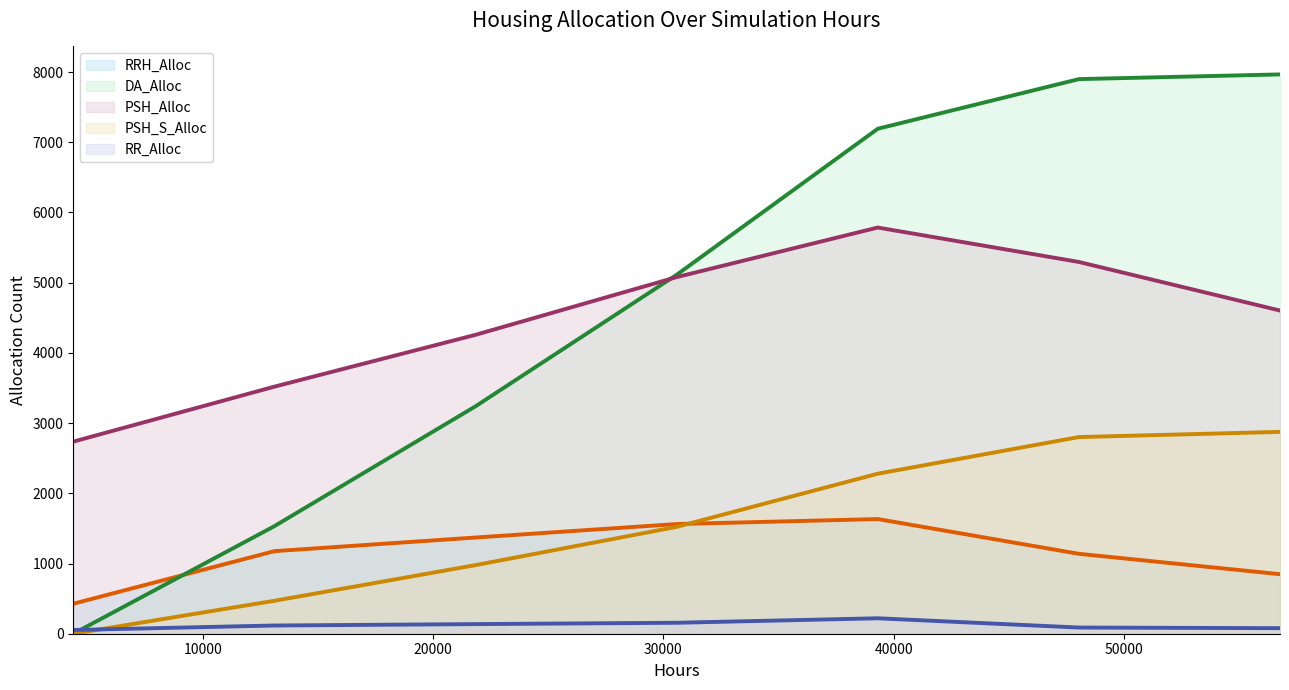

How many lines are shown in the chart?

5